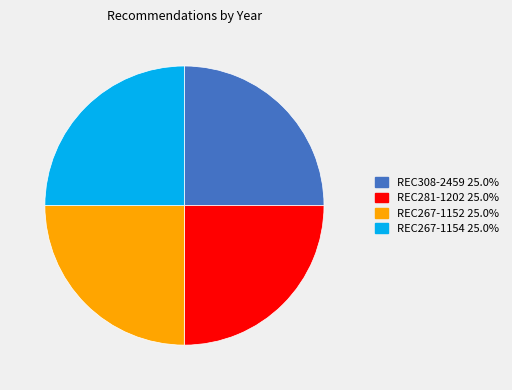

How many segments does this pie chart have?

4